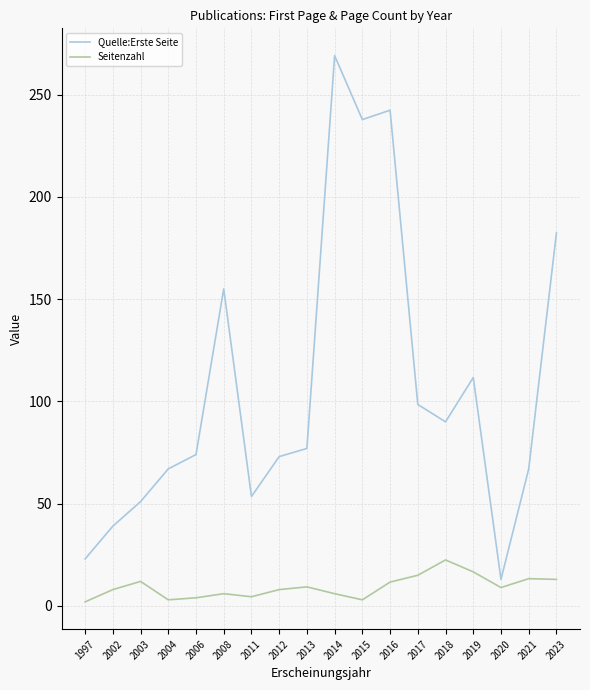

What are all the series names shown in the legend?

Quelle:Erste Seite, Seitenzahl